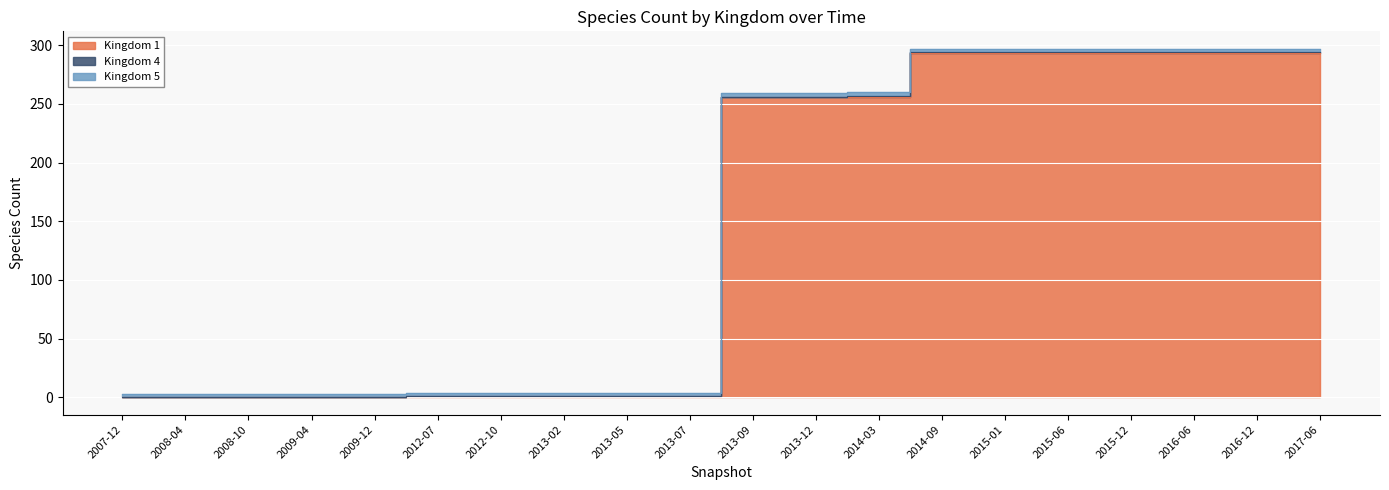

How many lines are shown in the chart?

3